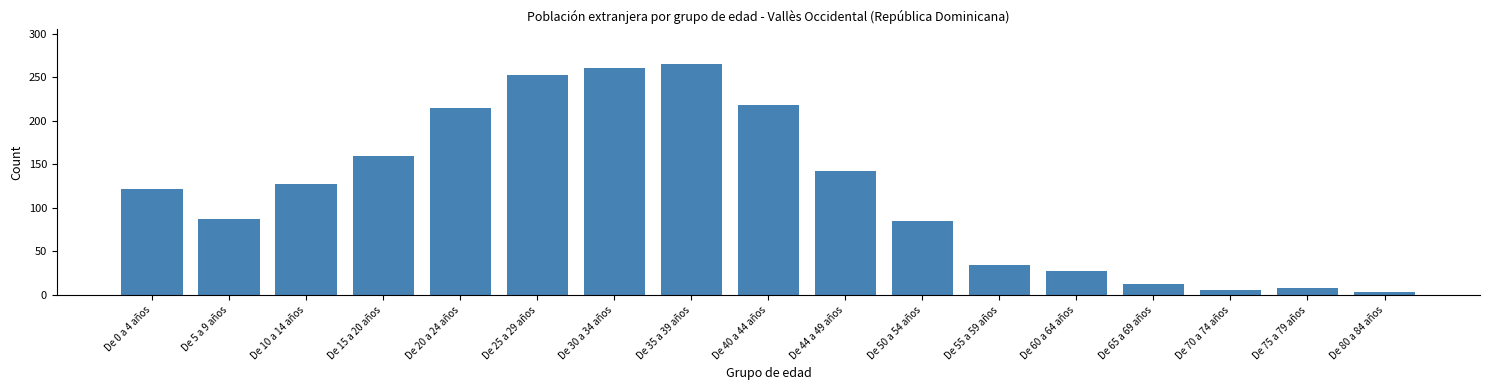

Reading right to left, extract all data points from this chart.

De 80 a 84 años=4	De 75 a 79 años=8	De 70 a 74 años=6	De 65 a 69 años=13	De 60 a 64 años=28	De 55 a 59 años=35	De 50 a 54 años=85	De 44 a 49 años=142	De 40 a 44 años=218	De 35 a 39 años=265	De 30 a 34 años=261	De 25 a 29 años=252	De 20 a 24 años=215	De 15 a 20 años=159	De 10 a 14 años=127	De 5 a 9 años=87	De 0 a 4 años=122